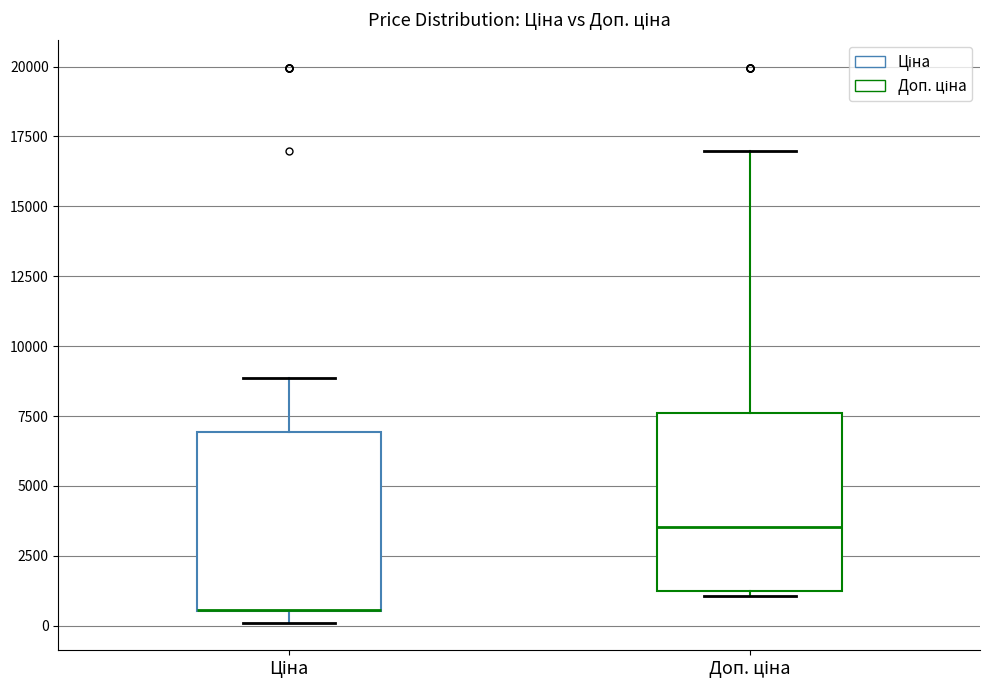

Where is the lower edge of the box for Доп. ціна on the y-axis? The values are not printed on the chart, so give them approximately, as read against the axis.

1000